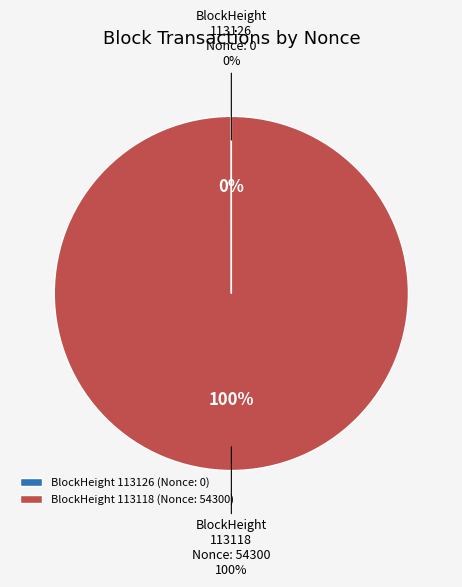

What percentage is the 113118 slice, to the nearest percent?

100%